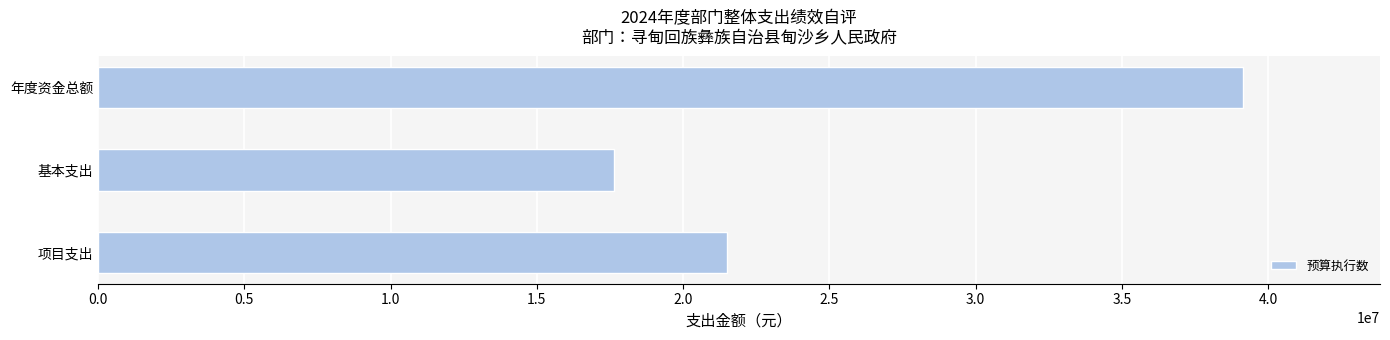

Which has a higher value, 项目支出 or 基本支出?

项目支出